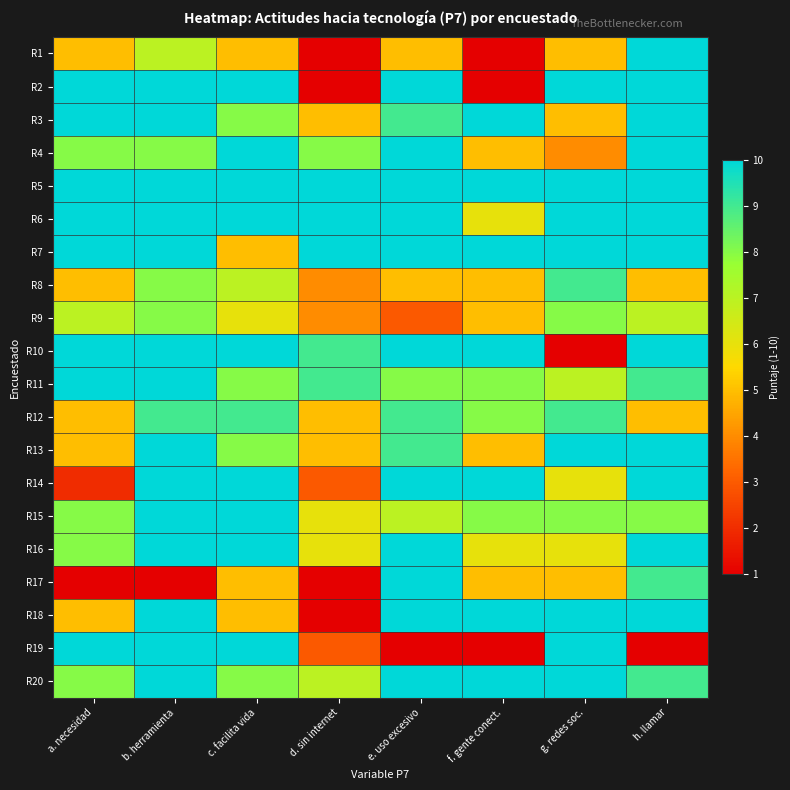

What is the maximum value shown in the chart?

10